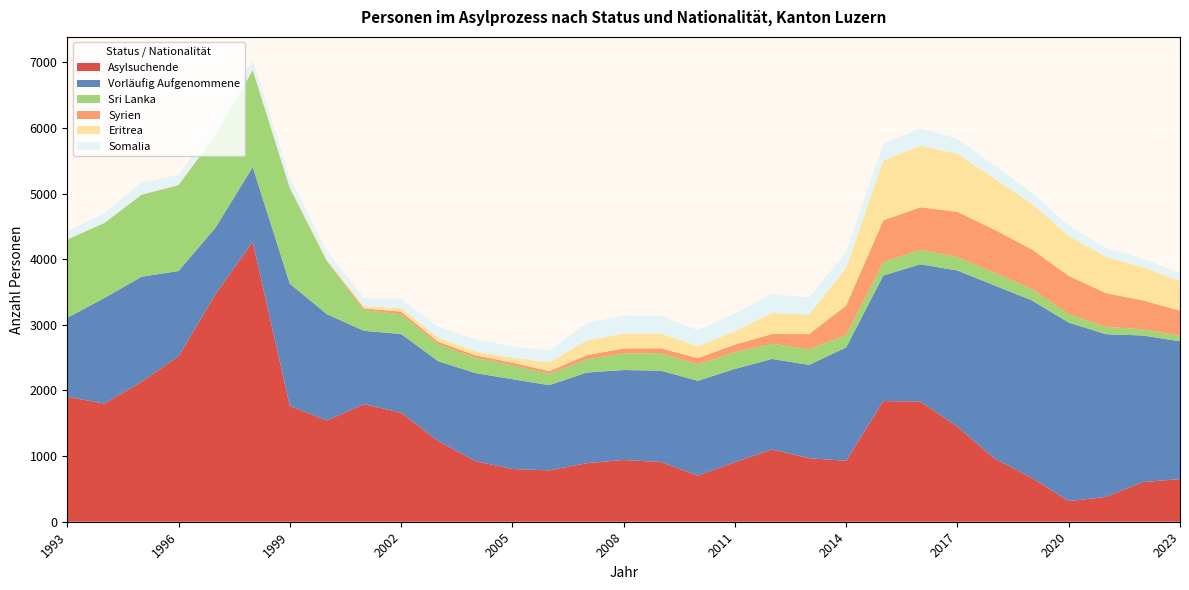

Reading right to left, extract all data points from this chart.

Asylsuchende: 650	604	378	314	669	962	1448	1833	1838	929	968	1101	907	703	911	941	892	782	804	924	1229	1661	1790	1543	1764	4266	3470	2521	2131	1800	1905
Vorläufig Aufgenommene: 2100	2234	2480	2721	2706	2639	2380	2091	1914	1728	1422	1380	1422	1445	1391	1371	1381	1299	1368	1342	1218	1200	1119	1620	1863	1139	1014	1300	1602	1609	1203
Sri Lanka: 84	95	112	127	172	191	206	220	203	185	238	231	254	250	268	254	201	172	210	231	261	299	316	799	1450	1472	1411	1305	1248	1142	1191
Syrien: 383	440	515	585	605	658	689	649	638	455	231	149	117	95	74	75	64	43	43	41	37	42	27	16	12	7	5	6	3	3	5
Eritrea: 449	507	553	609	698	778	885	938	912	577	298	322	204	180	225	227	224	133	77	60	63	51	34	11	9	8	4	3	2	2	1
Somalia: 121	128	136	156	172	197	227	262	256	241	259	286	270	244	268	275	264	180	169	184	162	144	122	140	145	145	158	148	184	147	125